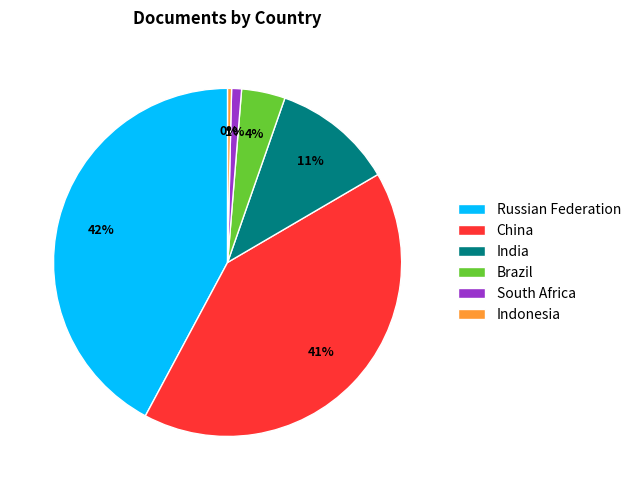

Rank the categories by value from lowest to highest.

Indonesia, South Africa, Brazil, India, China, Russian Federation